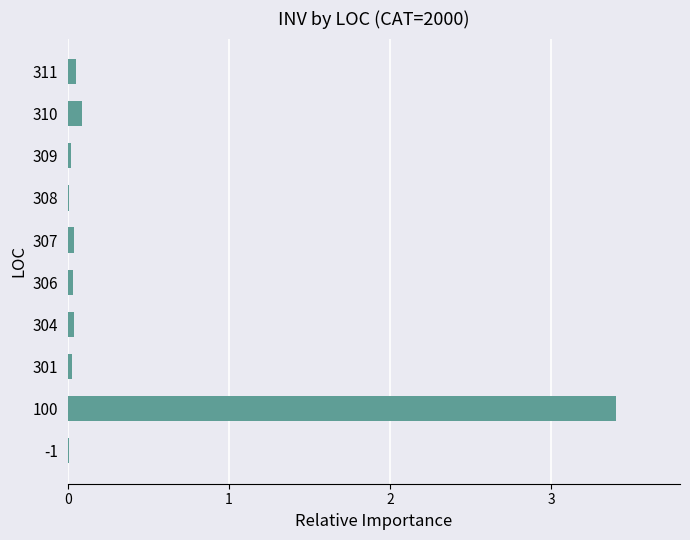

What is the sum of all values?

3.7